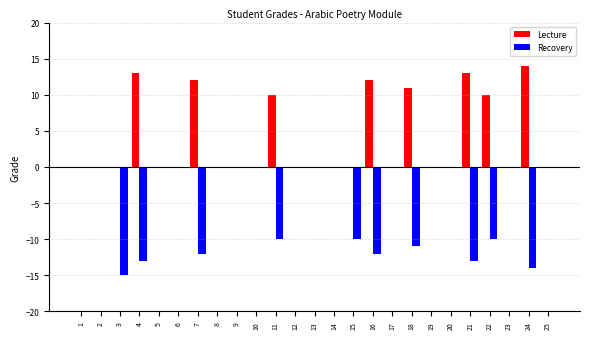

Are the bars horizontal?

No